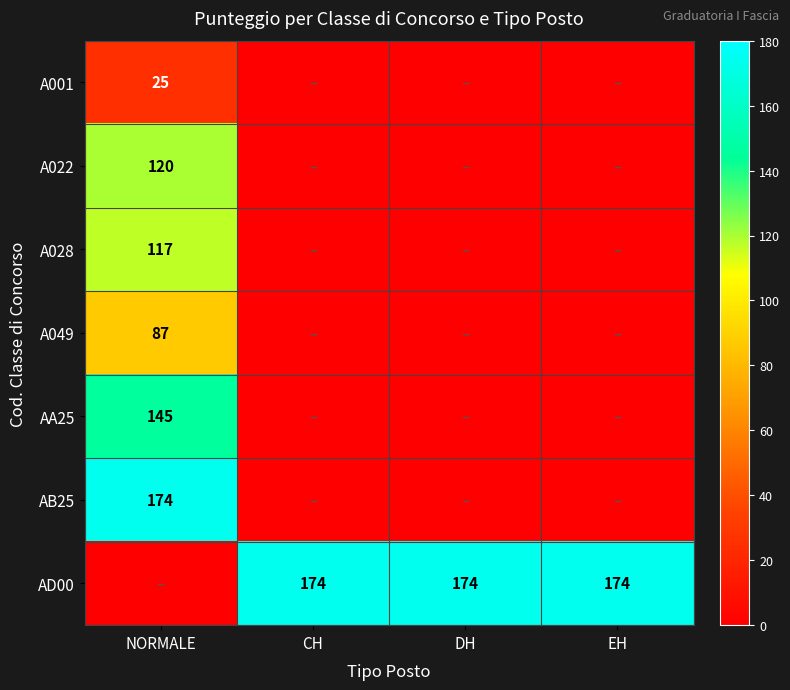

The value of A049 at NORMALE is 151. True or false?

False